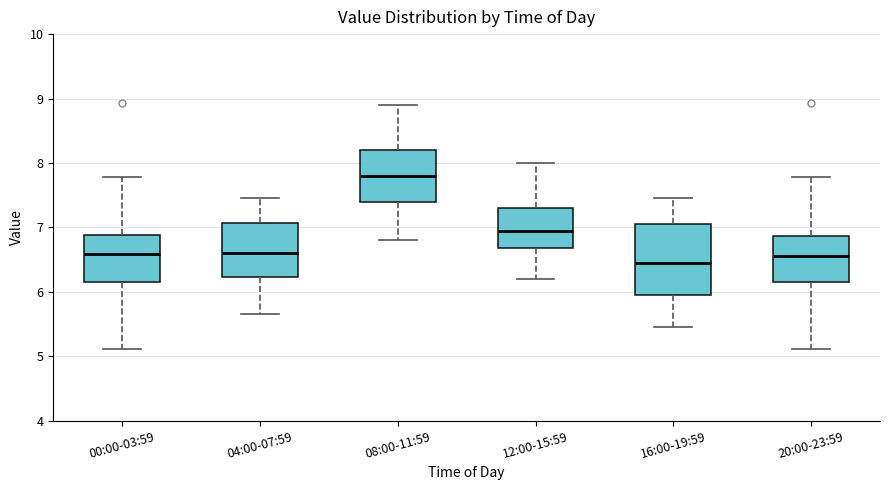

Reading left to right, transcribe this box plot: for each box, give where its median line is, the range the box spans, and where its two whiskers end, as read against the y-axis. The values are not printed on the chart, so give them approximately, as read against the axis.

00:00-03:59: median 6.6, box 6.2 to 6.9, whiskers 5.1 to 7.8
04:00-07:59: median 6.6, box 6.2 to 7.1, whiskers 5.7 to 7.5
08:00-11:59: median 7.8, box 7.4 to 8.2, whiskers 6.8 to 8.9
12:00-15:59: median 7.0, box 6.7 to 7.3, whiskers 6.2 to 8.0
16:00-19:59: median 6.5, box 6.0 to 7.1, whiskers 5.5 to 7.5
20:00-23:59: median 6.6, box 6.2 to 6.9, whiskers 5.1 to 7.8